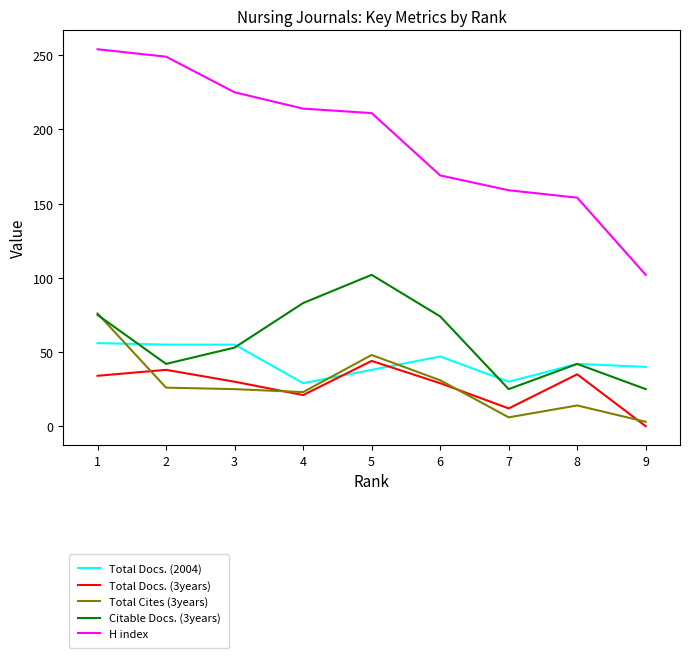

List the series in order of their peak value, highest first.

H index, Citable Docs. (3years), Total Cites (3years), Total Docs. (2004), Total Docs. (3years)